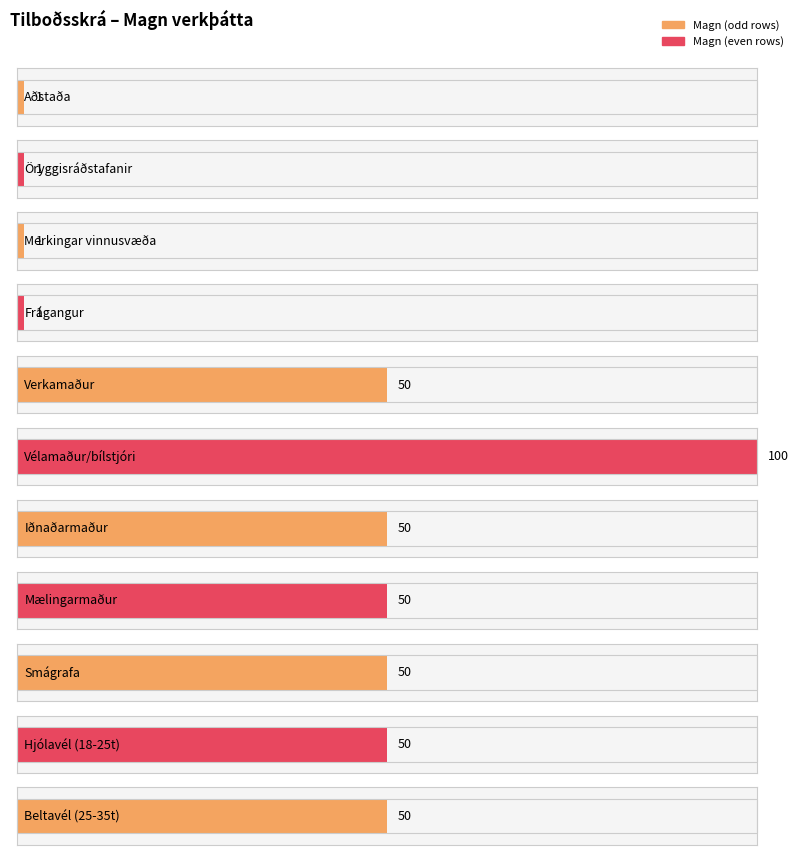

What is the change in value from Aðstaða to Smágrafa?

+49